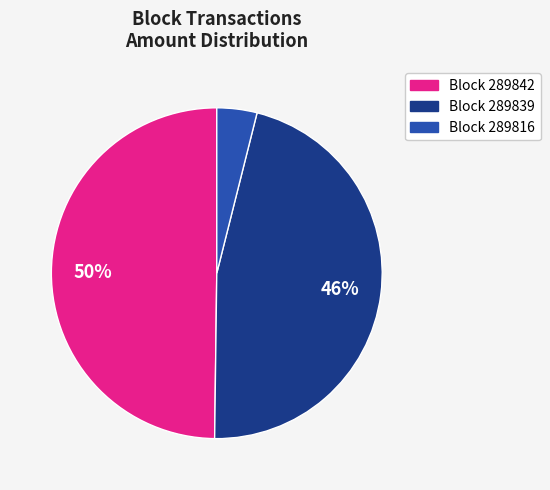

Rank the categories by value from lowest to highest.

Block 289816, Block 289839, Block 289842